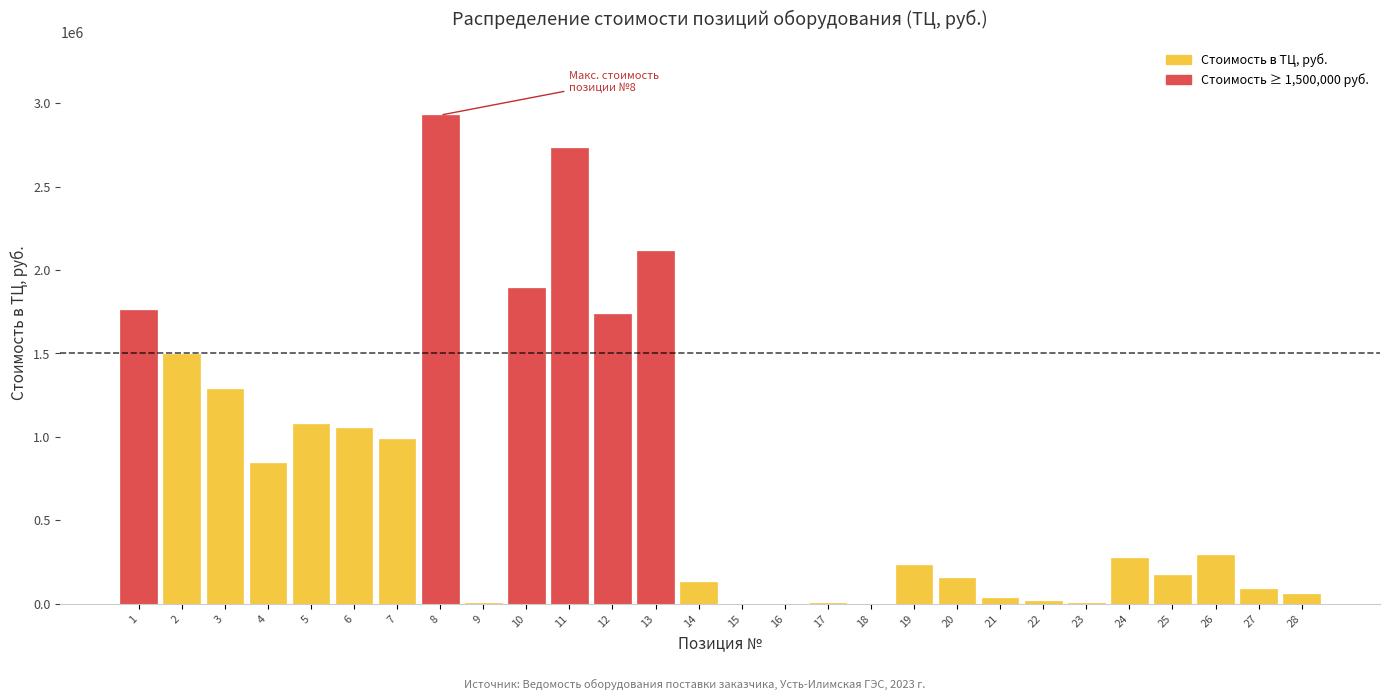

What is the change in value from 7 to 13?

+1126217.4